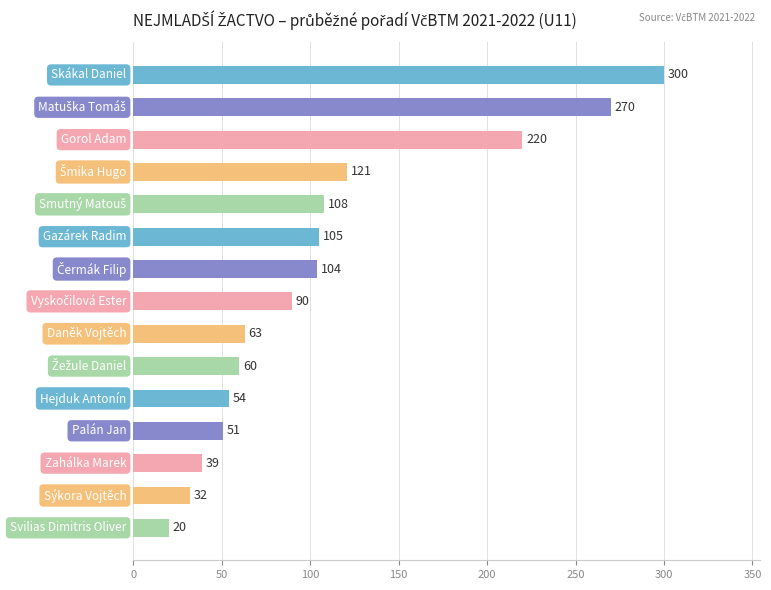

What is the greatest value displayed?

300